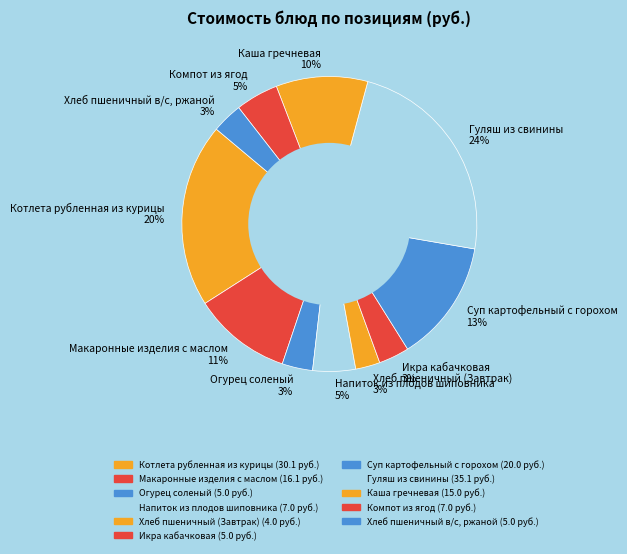

Do Котлета рубленная из курицы and Хлеб пшеничный (Завтрак) together represent more than half of the pie?

No